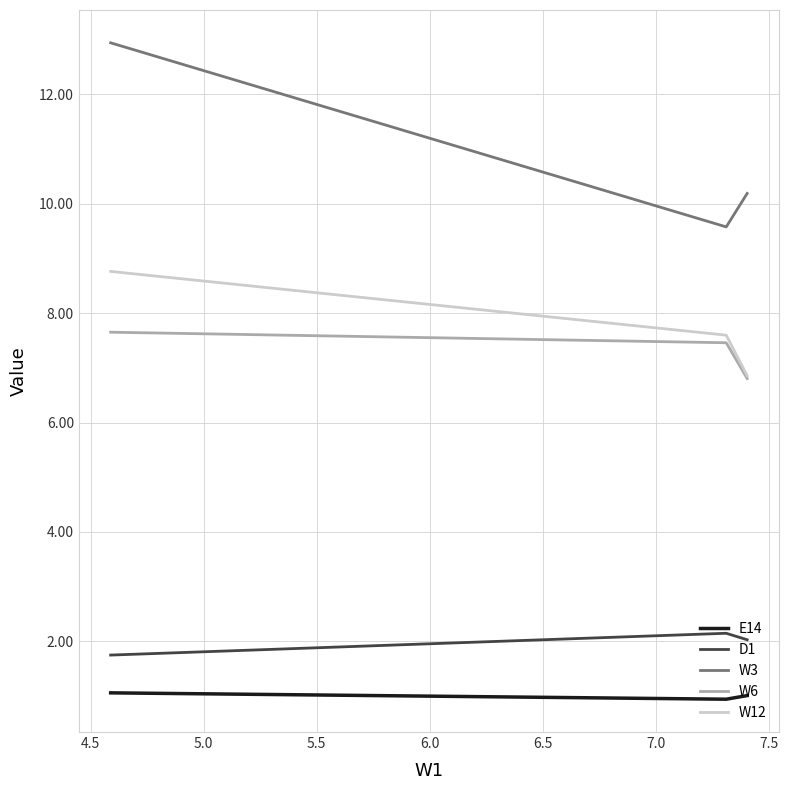

Which series has the largest range (max minus min)?

W3